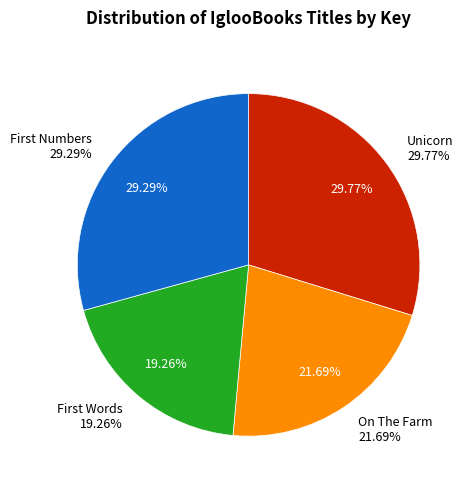

The Unicorn slice represents 20% of the pie. True or false?

False